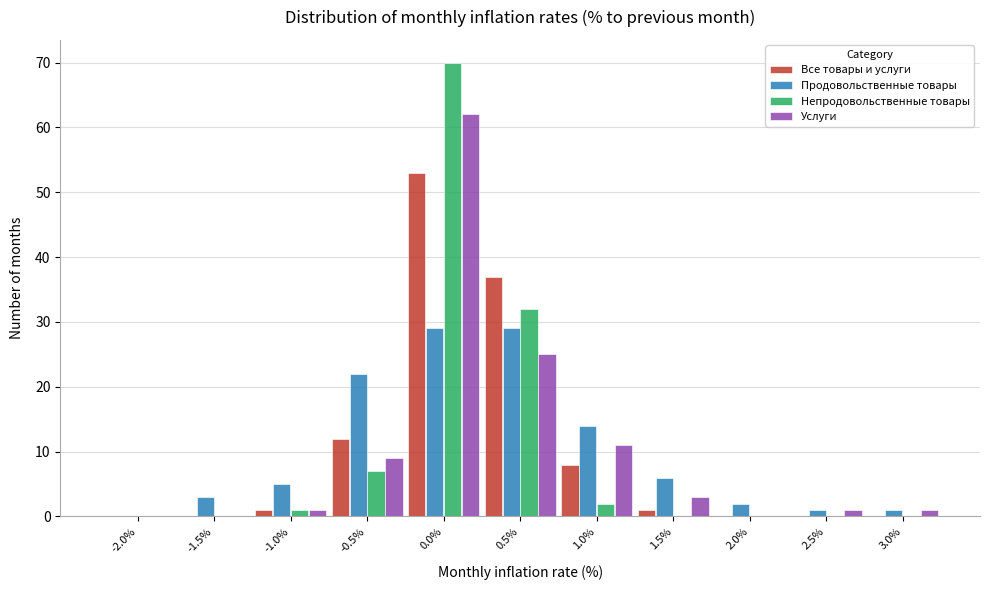

What is the greatest value displayed?

70